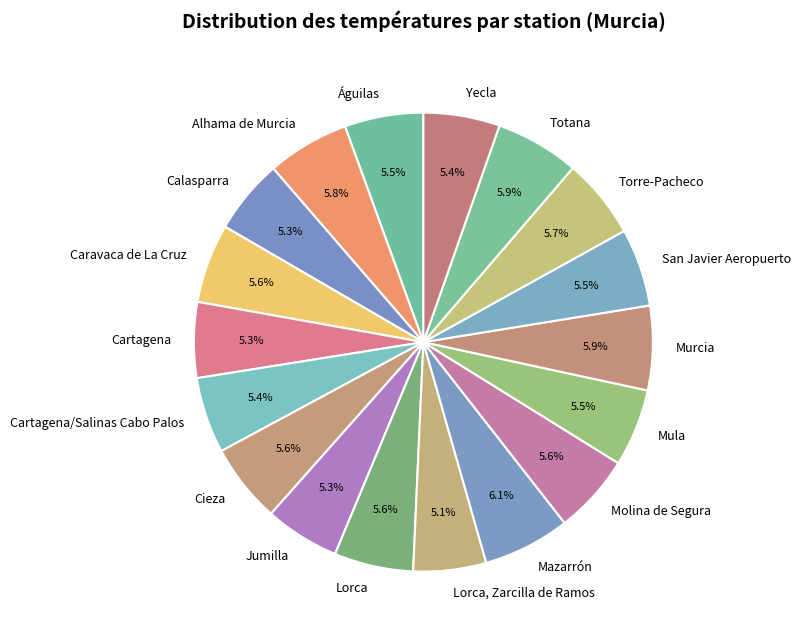

How much of the chart is everything except Torre-Pacheco?

94.3%